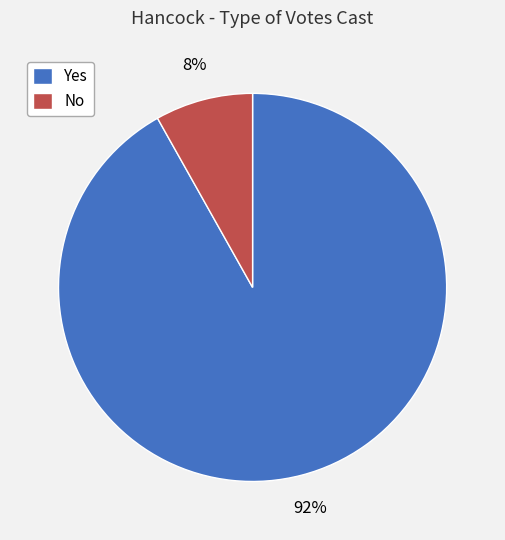

How many slices are in this pie chart?

2